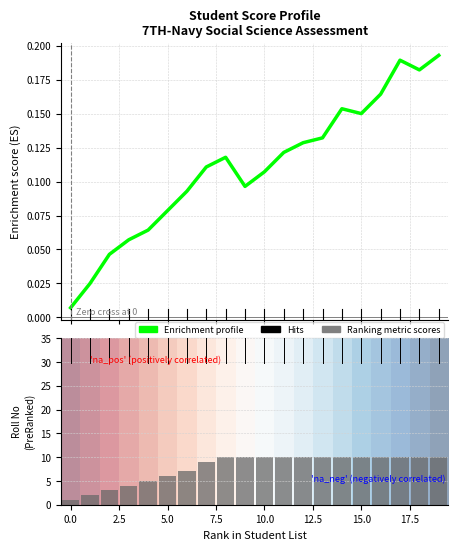

At how many categories does at least one series exceed 0?

20